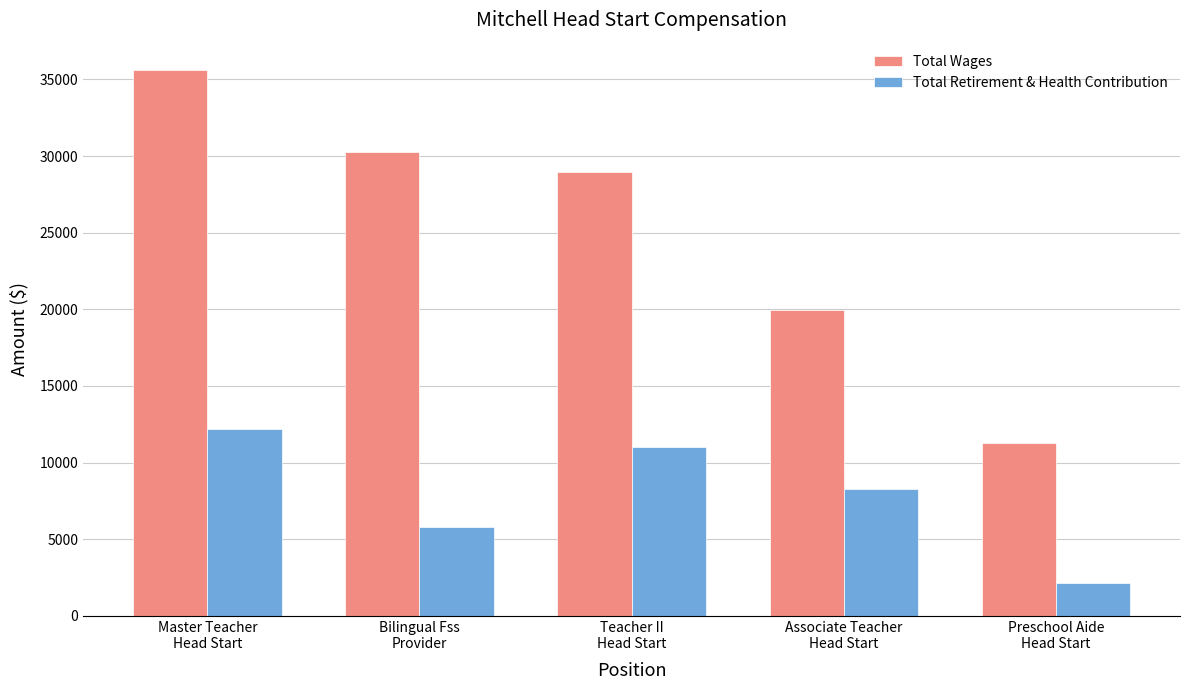

At which label does Total Wages reach its peak?

Master Teacher
Head Start